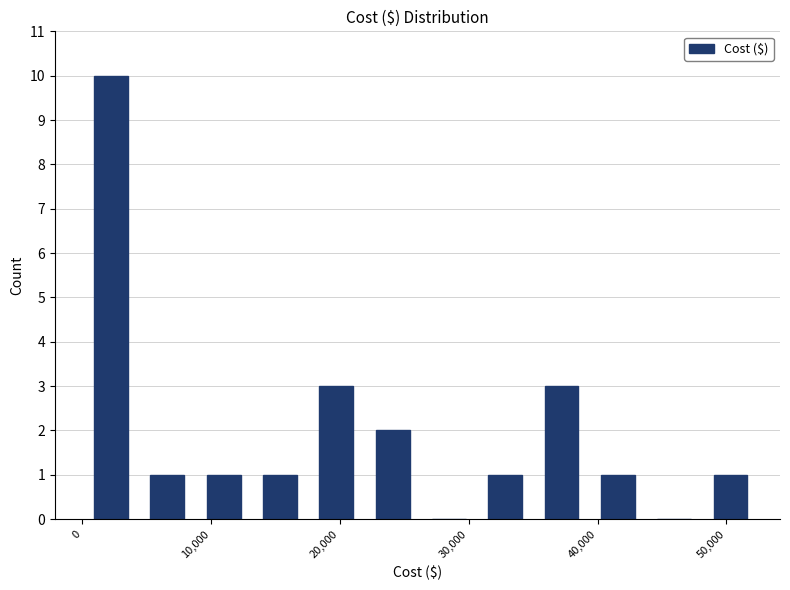

What is the height of the bar covering 4000 to 9000 on the x-axis? Neither the bar edges nor the heights are printed on the chart, so give them approximately, as read against the axes.

1